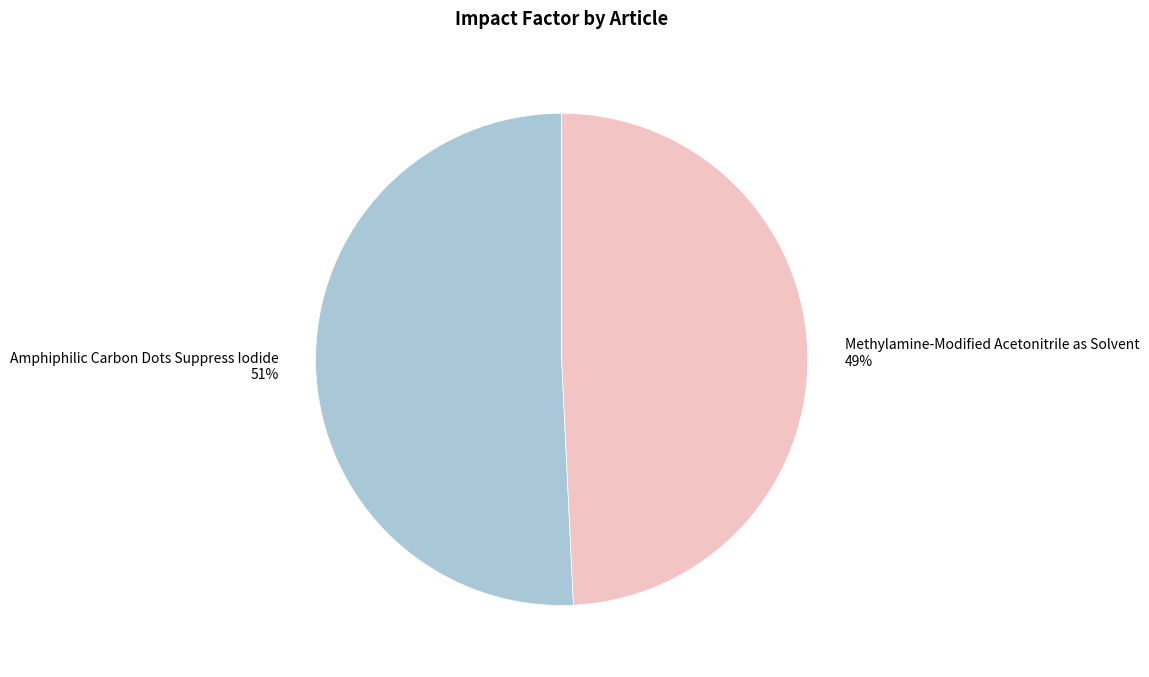

Rank the categories by value from highest to lowest.

Amphiphilic Carbon Dots Suppress Iodide, Methylamine-Modified Acetonitrile as Solvent